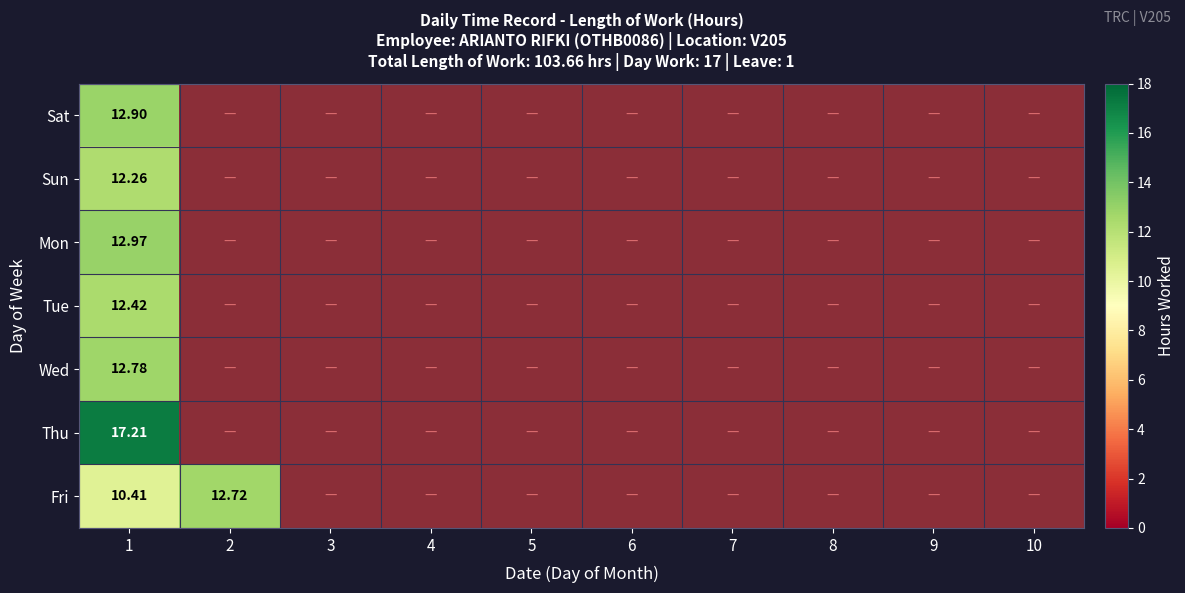

True or false: Tue has a value of 5.5 at 2.

False